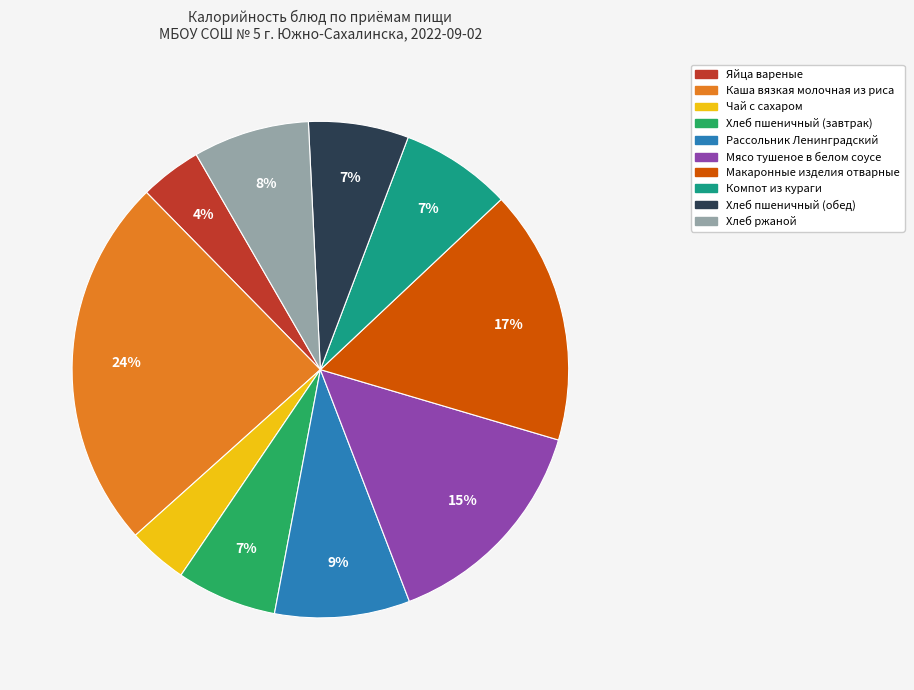

Is it true that Хлеб пшеничный (обед) is 7% of the pie?

True